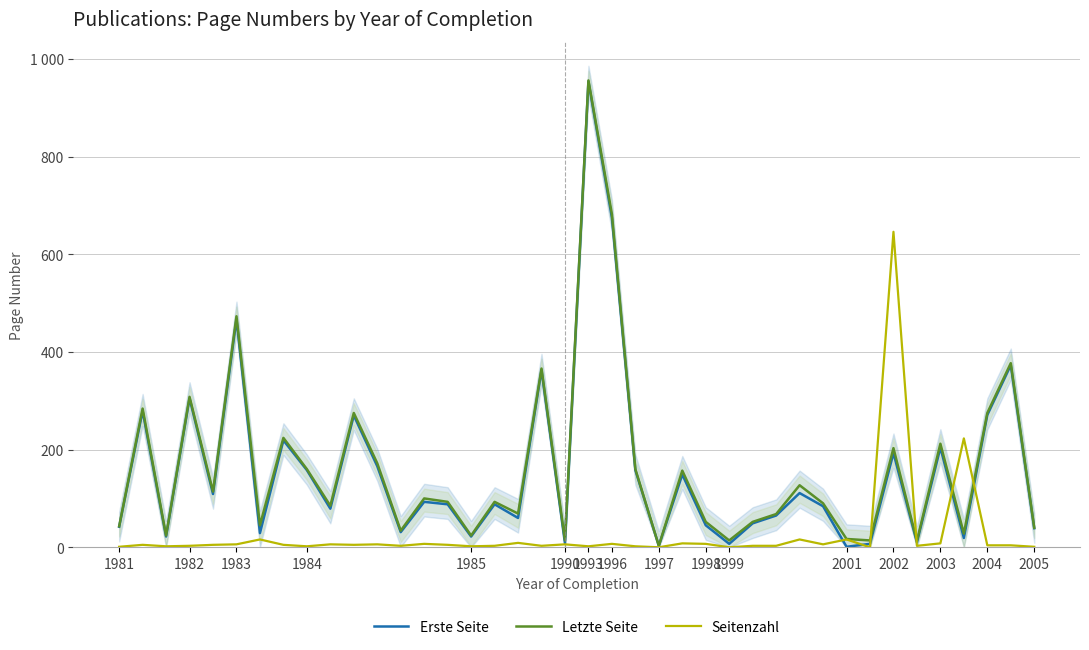

The value of Letzte Seite at 1993 is 956. True or false?

True